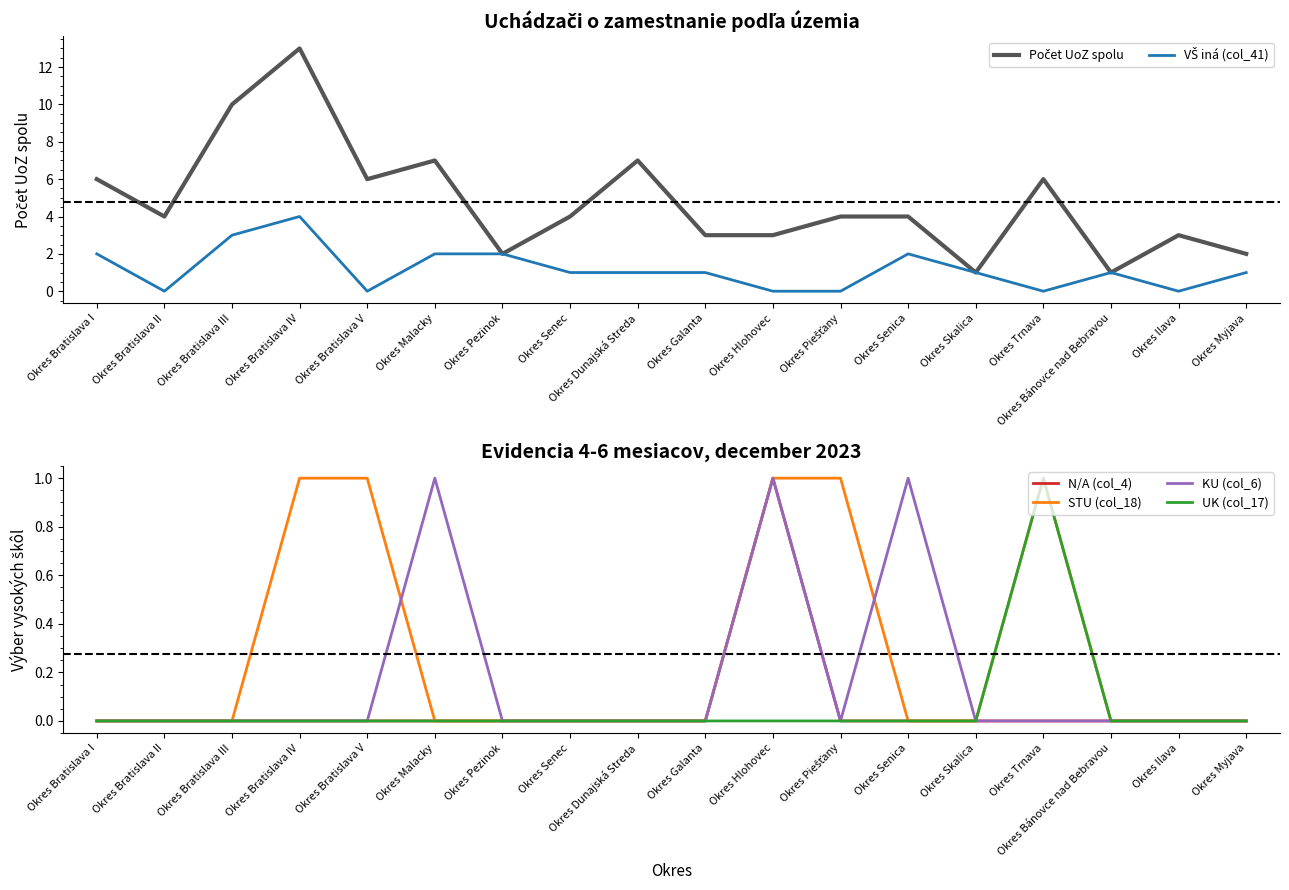

True or false: UK (col_17) and STU (col_18) cross at least once.

False